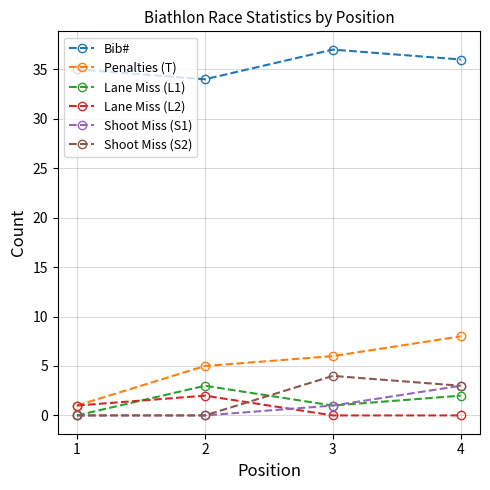

Reading left to right, transcribe all the data shown in this chart.

Bib#: 35	34	37	36
Penalties (T): 1	5	6	8
Lane Miss (L1): 0	3	1	2
Lane Miss (L2): 1	2	0	0
Shoot Miss (S1): 0	0	1	3
Shoot Miss (S2): 0	0	4	3